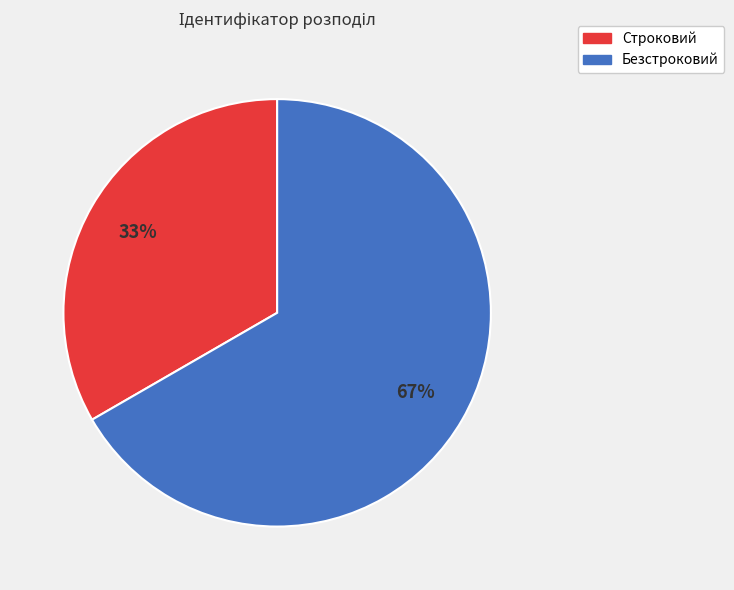

Rank the categories by value from highest to lowest.

Безстроковий, Строковий